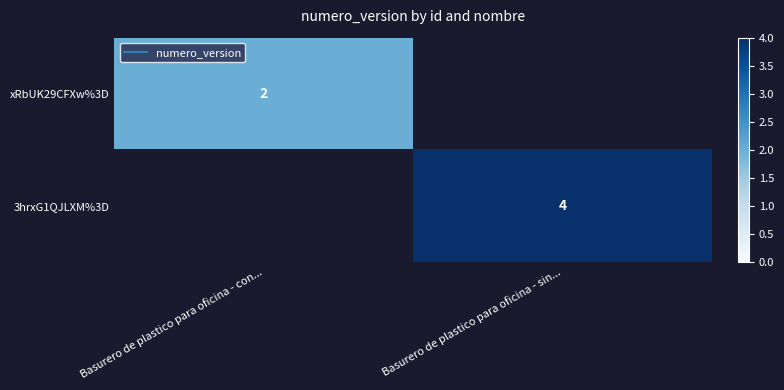

What is the difference between the xRbUK29CFXw%3D values at Basurero de plastico para oficina - con... and Basurero de plastico para oficina - sin...?

2